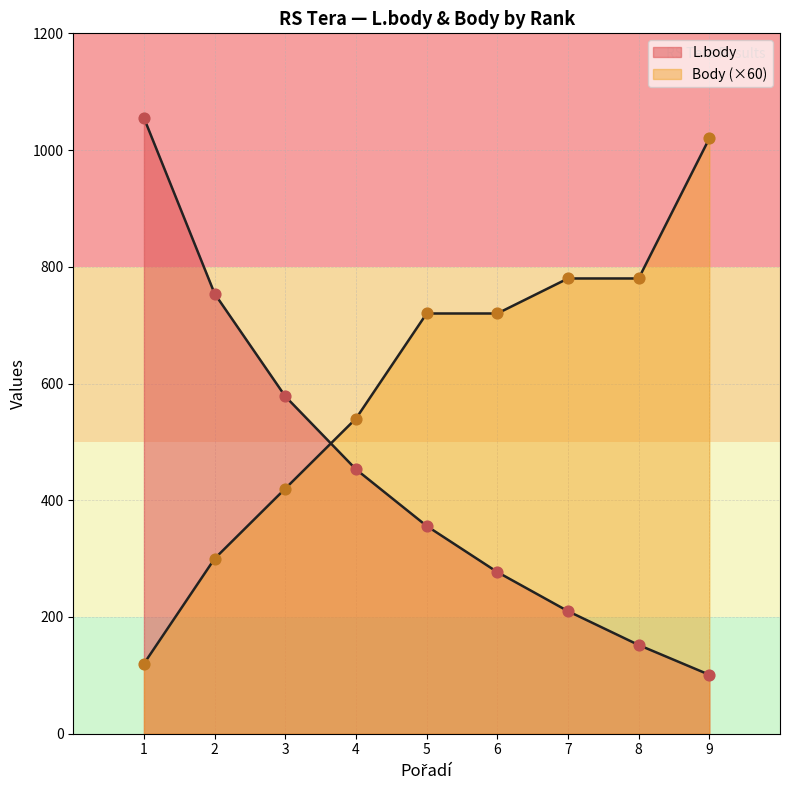

Which series has the widest spread of Y values?

L.body